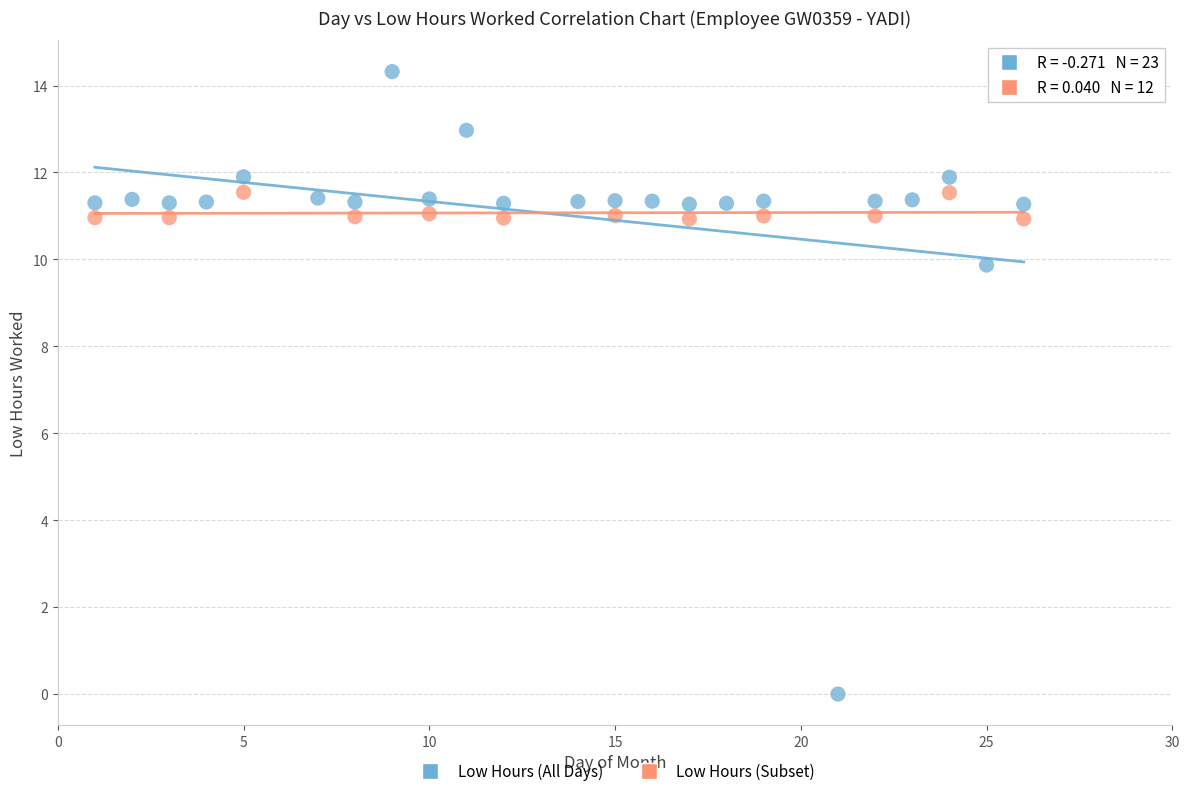

Which series contains the highest Y value?

Low Hours (All Days)